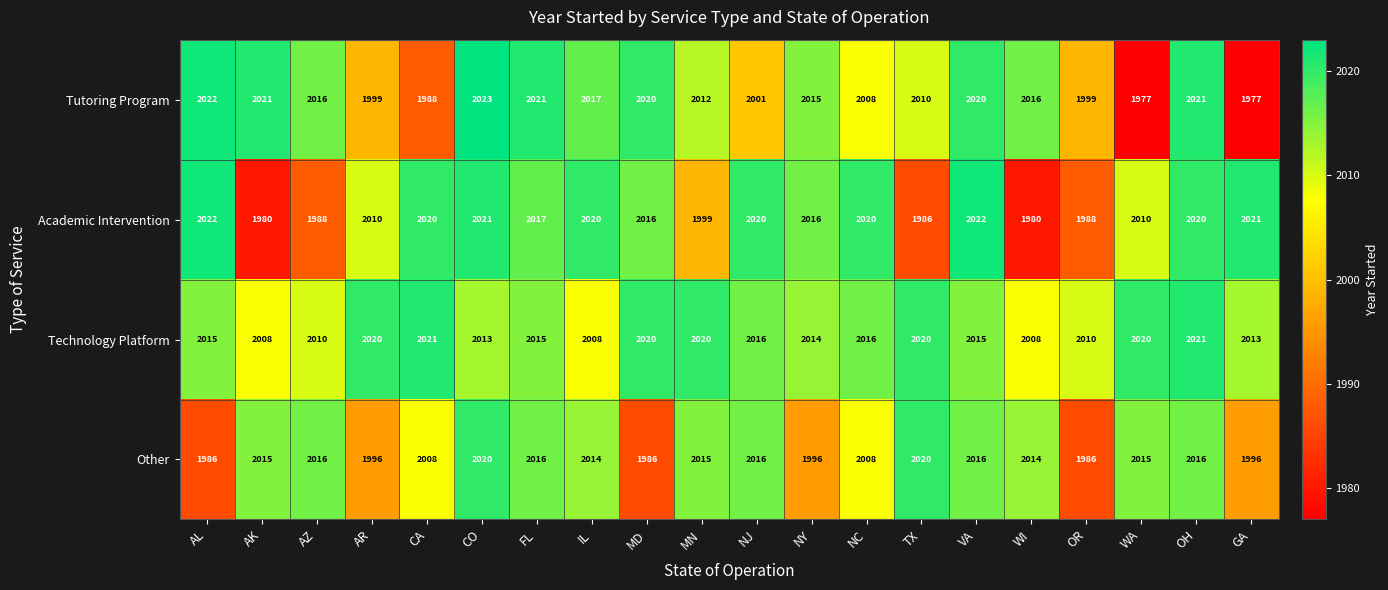

List the series in order of their peak value, highest first.

Tutoring Program, Academic Intervention, Technology Platform, Other